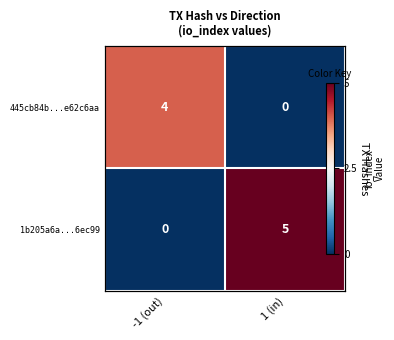

Rank the series by their maximum value, from lowest to highest.

445cb84b...e62c6aa, 1b205a6a...6ec99